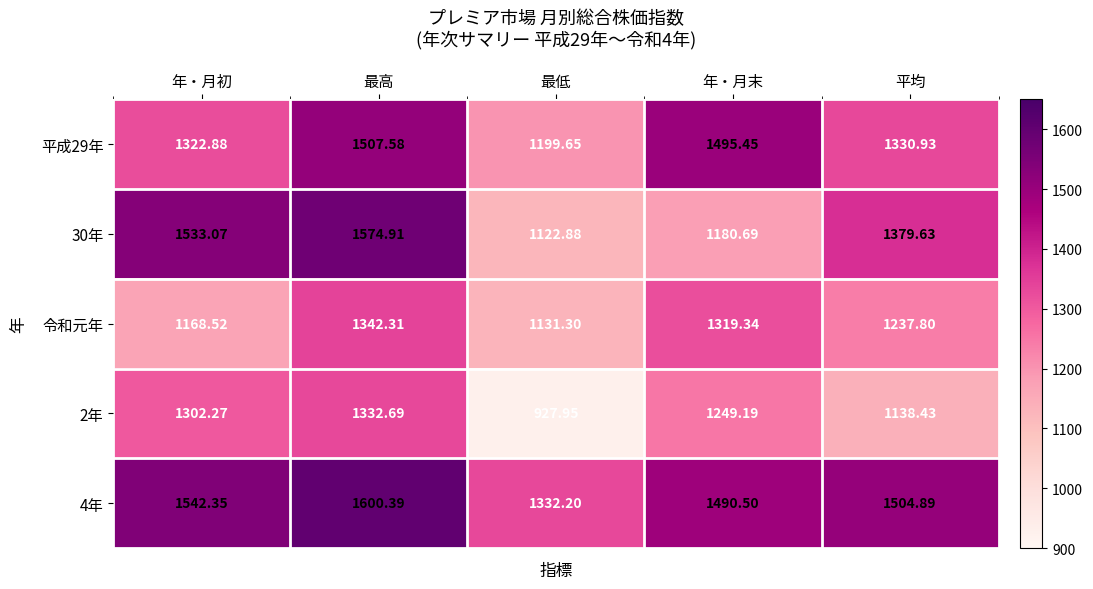

How many series are shown in this chart?

5